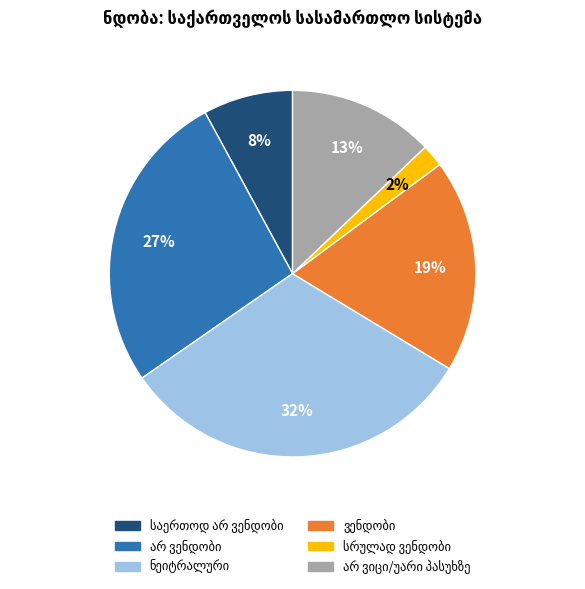

To the nearest percent, what is the average slice percentage?

17%